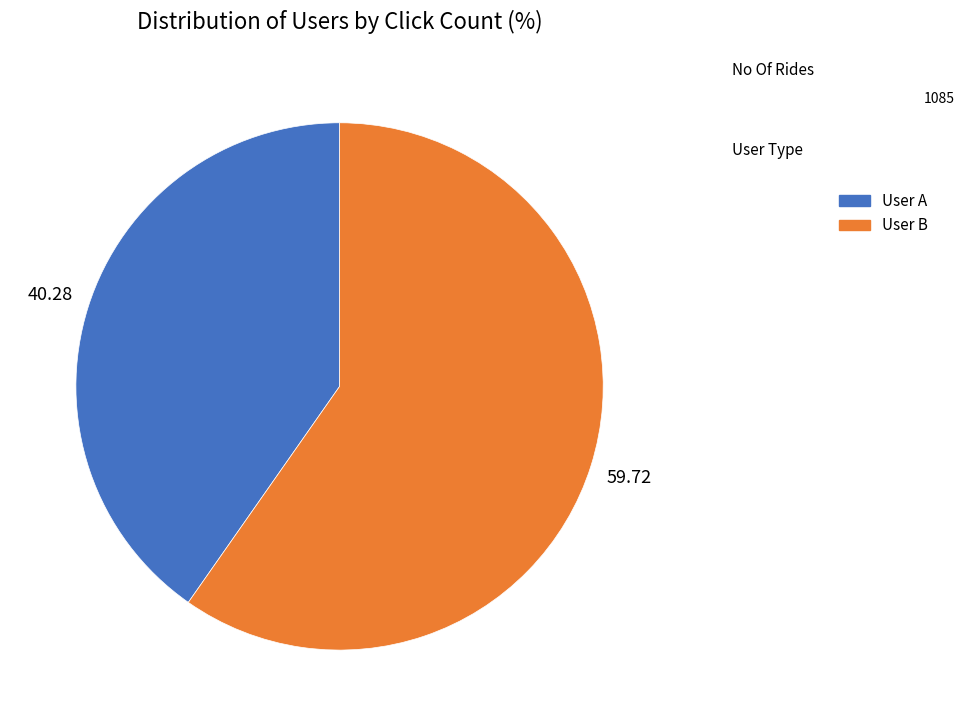

True or false: User B accounts for 49% of the total.

False